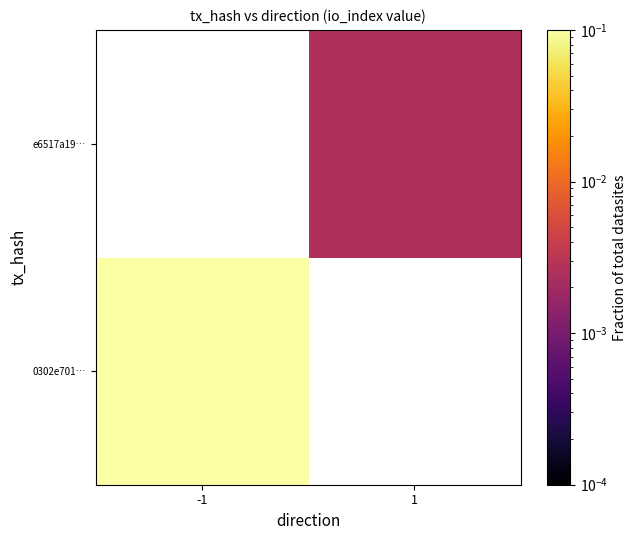

Rank the series at -1 from lowest to highest value.

0302e701…, e6517a19…